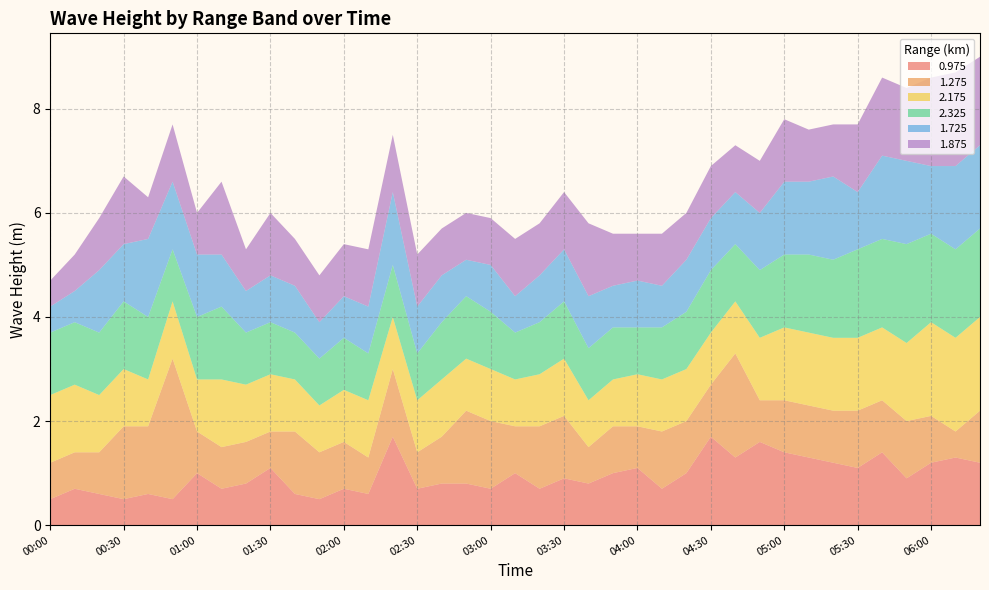

Reading left to right, list all the values displayed in this chart.

0.975: 00:00=0.5	00:10=0.7	00:20=0.6	00:30=0.5	00:40=0.6	00:50=0.5	01:00=1.0	01:10=0.7	01:20=0.8	01:30=1.1	01:40=0.6	01:50=0.5	02:00=0.7	02:10=0.6	02:20=1.7	02:30=0.7	02:40=0.8	02:50=0.8	03:00=0.7	03:10=1.0	03:20=0.7	03:30=0.9	03:40=0.8	03:50=1.0	04:00=1.1	04:10=0.7	04:20=1.0	04:30=1.7	04:40=1.3	04:50=1.6	05:00=1.4	05:10=1.3	05:20=1.2	05:30=1.1	05:40=1.4	05:50=0.9	06:00=1.2	06:10=1.3	06:20=1.2
1.275: 00:00=0.7	00:10=0.7	00:20=0.8	00:30=1.4	00:40=1.3	00:50=2.7	01:00=0.8	01:10=0.8	01:20=0.8	01:30=0.7	01:40=1.2	01:50=0.9	02:00=0.9	02:10=0.7	02:20=1.3	02:30=0.7	02:40=0.9	02:50=1.4	03:00=1.3	03:10=0.9	03:20=1.2	03:30=1.2	03:40=0.7	03:50=0.9	04:00=0.8	04:10=1.1	04:20=1.0	04:30=1.0	04:40=2.0	04:50=0.8	05:00=1.0	05:10=1.0	05:20=1.0	05:30=1.1	05:40=1.0	05:50=1.1	06:00=0.9	06:10=0.5	06:20=1.0
2.175: 00:00=1.3	00:10=1.3	00:20=1.1	00:30=1.1	00:40=0.9	00:50=1.1	01:00=1.0	01:10=1.3	01:20=1.1	01:30=1.1	01:40=1.0	01:50=0.9	02:00=1.0	02:10=1.1	02:20=1.0	02:30=1.0	02:40=1.1	02:50=1.0	03:00=1.0	03:10=0.9	03:20=1.0	03:30=1.1	03:40=0.9	03:50=0.9	04:00=1.0	04:10=1.0	04:20=1.0	04:30=1.0	04:40=1.0	04:50=1.2	05:00=1.4	05:10=1.4	05:20=1.4	05:30=1.4	05:40=1.4	05:50=1.5	06:00=1.8	06:10=1.8	06:20=1.8
2.325: 00:00=1.2	00:10=1.2	00:20=1.2	00:30=1.3	00:40=1.2	00:50=1.0	01:00=1.2	01:10=1.4	01:20=1.0	01:30=1.0	01:40=0.9	01:50=0.9	02:00=1.0	02:10=0.9	02:20=1.0	02:30=0.9	02:40=1.1	02:50=1.2	03:00=1.1	03:10=0.9	03:20=1.0	03:30=1.1	03:40=1.0	03:50=1.0	04:00=0.9	04:10=1.0	04:20=1.1	04:30=1.2	04:40=1.1	04:50=1.3	05:00=1.4	05:10=1.5	05:20=1.5	05:30=1.7	05:40=1.7	05:50=1.9	06:00=1.7	06:10=1.7	06:20=1.7
1.725: 00:00=0.5	00:10=0.6	00:20=1.2	00:30=1.1	00:40=1.5	00:50=1.3	01:00=1.2	01:10=1.0	01:20=0.8	01:30=0.9	01:40=0.9	01:50=0.7	02:00=0.8	02:10=0.9	02:20=1.4	02:30=0.9	02:40=0.9	02:50=0.7	03:00=0.9	03:10=0.7	03:20=0.9	03:30=1.0	03:40=1.0	03:50=0.8	04:00=0.9	04:10=0.8	04:20=1.0	04:30=1.0	04:40=1.0	04:50=1.1	05:00=1.4	05:10=1.4	05:20=1.6	05:30=1.1	05:40=1.6	05:50=1.6	06:00=1.3	06:10=1.6	06:20=1.6
1.875: 00:00=0.5	00:10=0.7	00:20=1.0	00:30=1.3	00:40=0.8	00:50=1.1	01:00=0.8	01:10=1.4	01:20=0.8	01:30=1.2	01:40=0.9	01:50=0.9	02:00=1.0	02:10=1.1	02:20=1.1	02:30=1.0	02:40=0.9	02:50=0.9	03:00=0.9	03:10=1.1	03:20=1.0	03:30=1.1	03:40=1.4	03:50=1.0	04:00=0.9	04:10=1.0	04:20=0.9	04:30=1.0	04:40=0.9	04:50=1.0	05:00=1.2	05:10=1.0	05:20=1.0	05:30=1.3	05:40=1.5	05:50=1.4	06:00=1.7	06:10=1.8	06:20=1.7